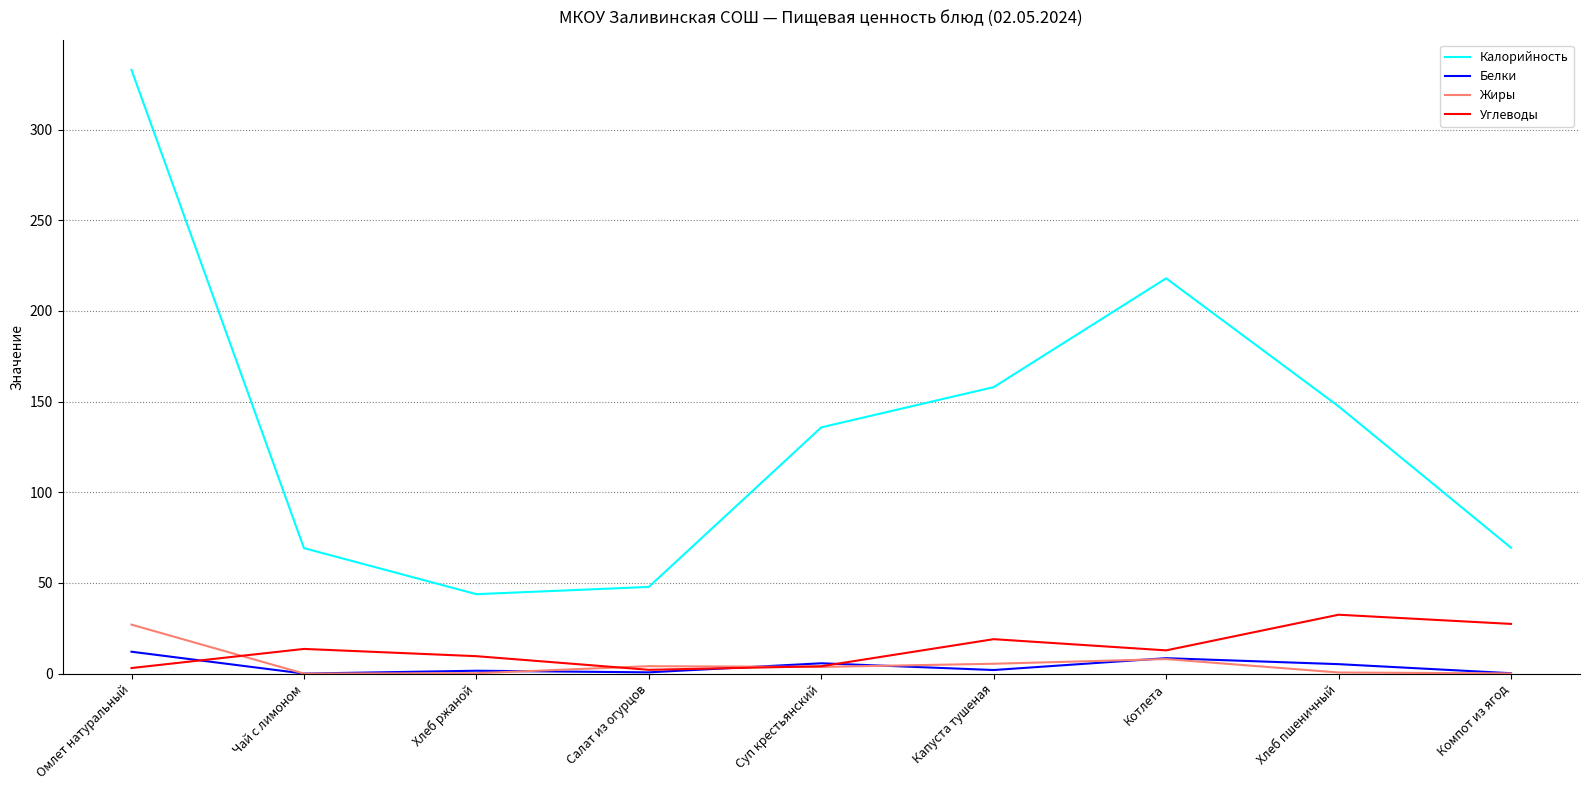

What are all the series names shown in the legend?

Калорийность, Белки, Жиры, Углеводы